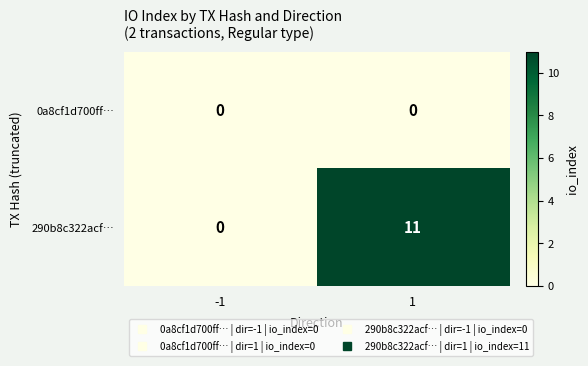

Rank the series by their maximum value, from highest to lowest.

290b8c322acf…, 0a8cf1d700ff…